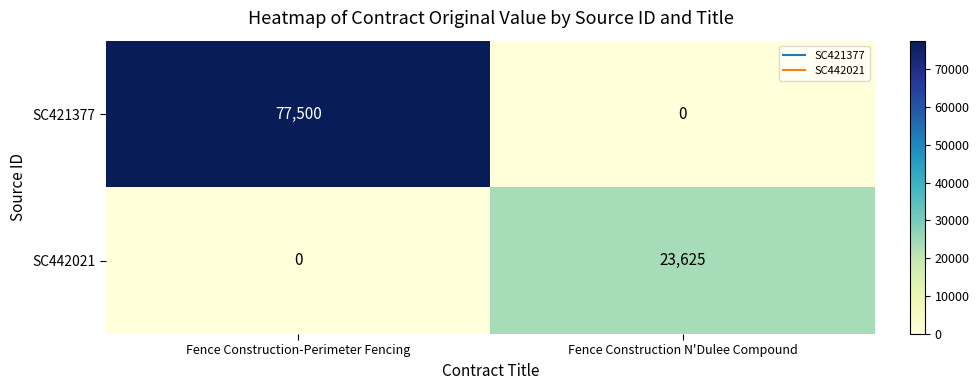

Which series has the largest total across all categories?

SC421377